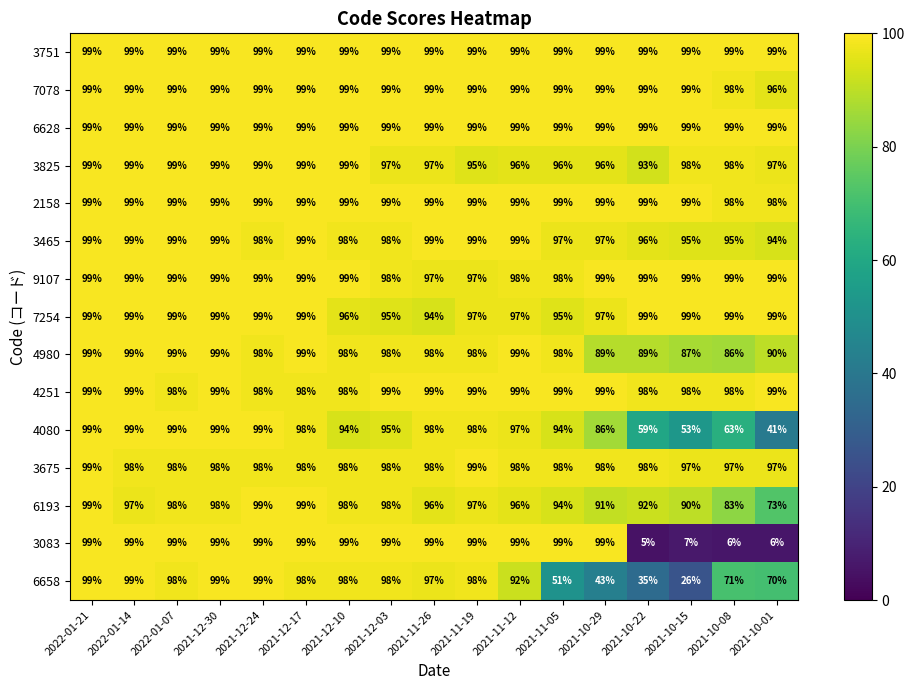

At how many categories does at least one series exceed 26?

17